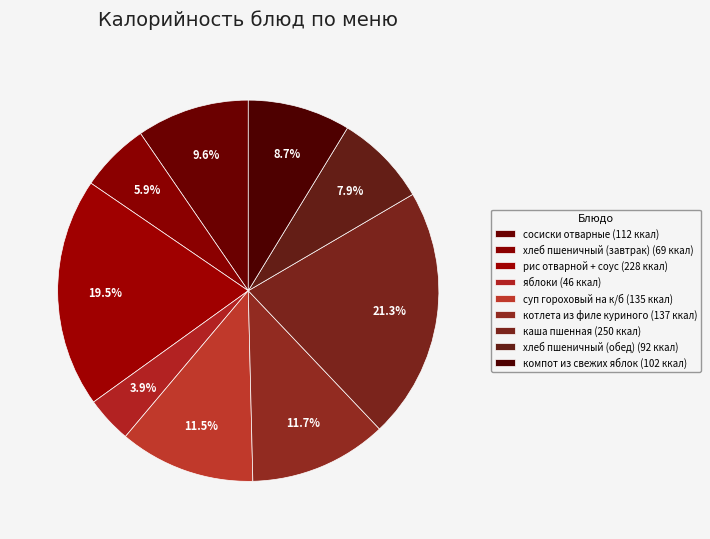

How many slices are in this pie chart?

9